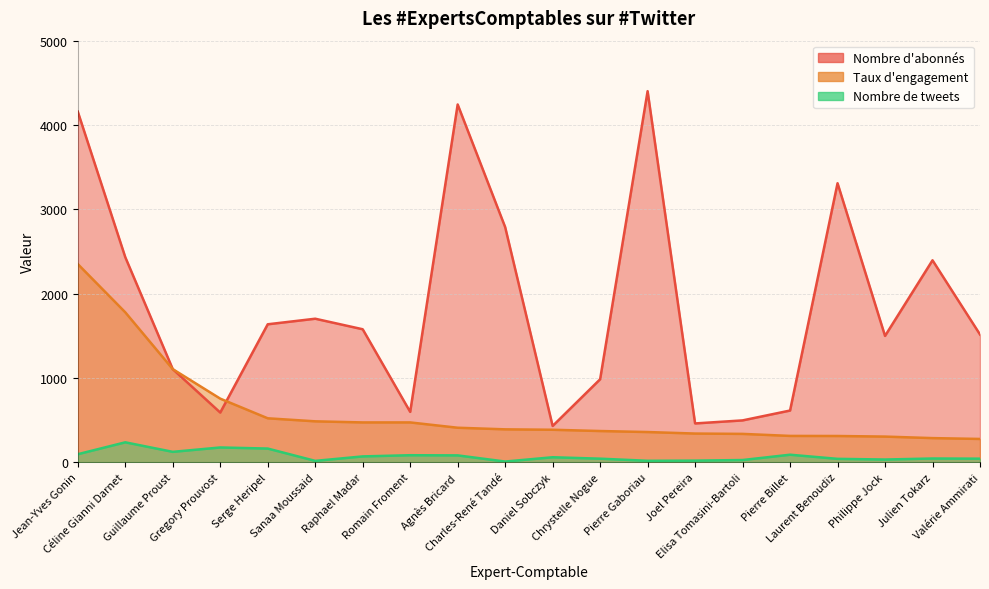

How many interior local valleys does the Nombre de tweets series have?

5